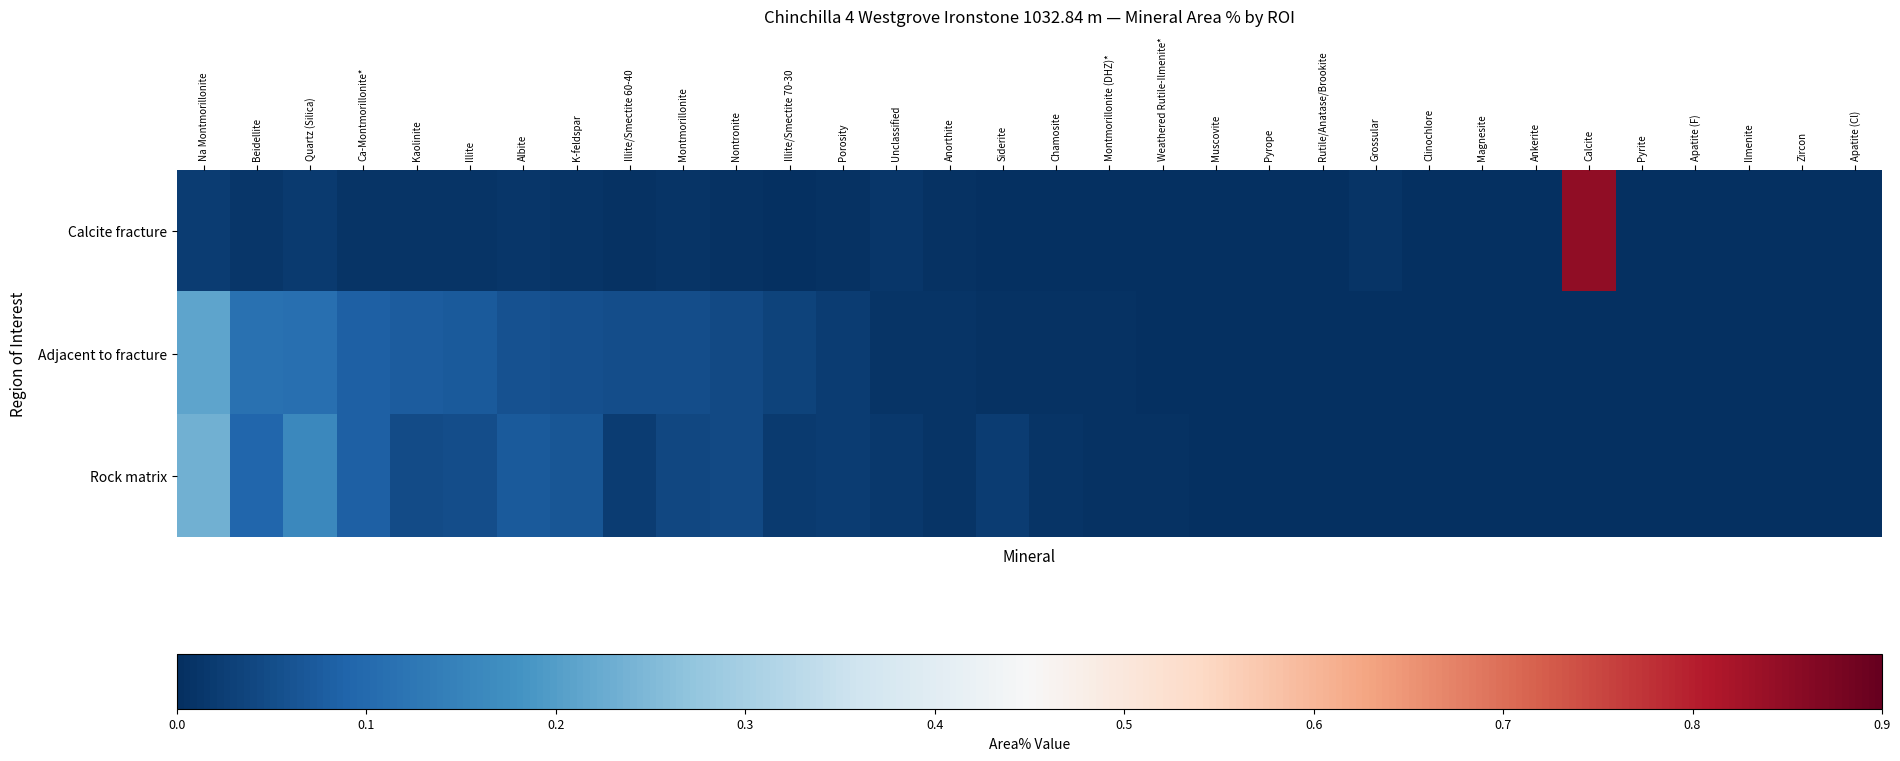

List the series in order of their peak value, lowest first.

Adjacent to fracture, Rock matrix, Calcite fracture